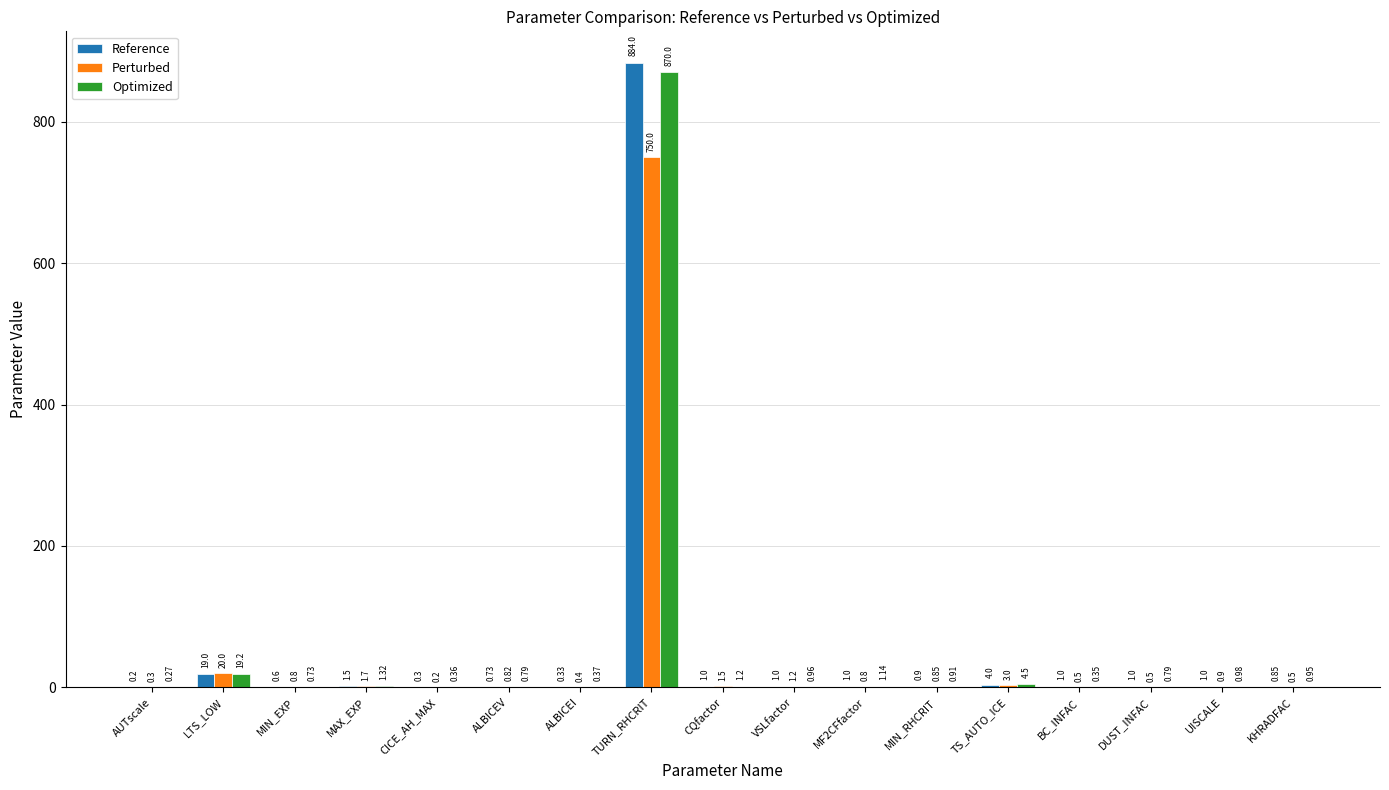

What are all the series names shown in the legend?

Reference, Perturbed, Optimized